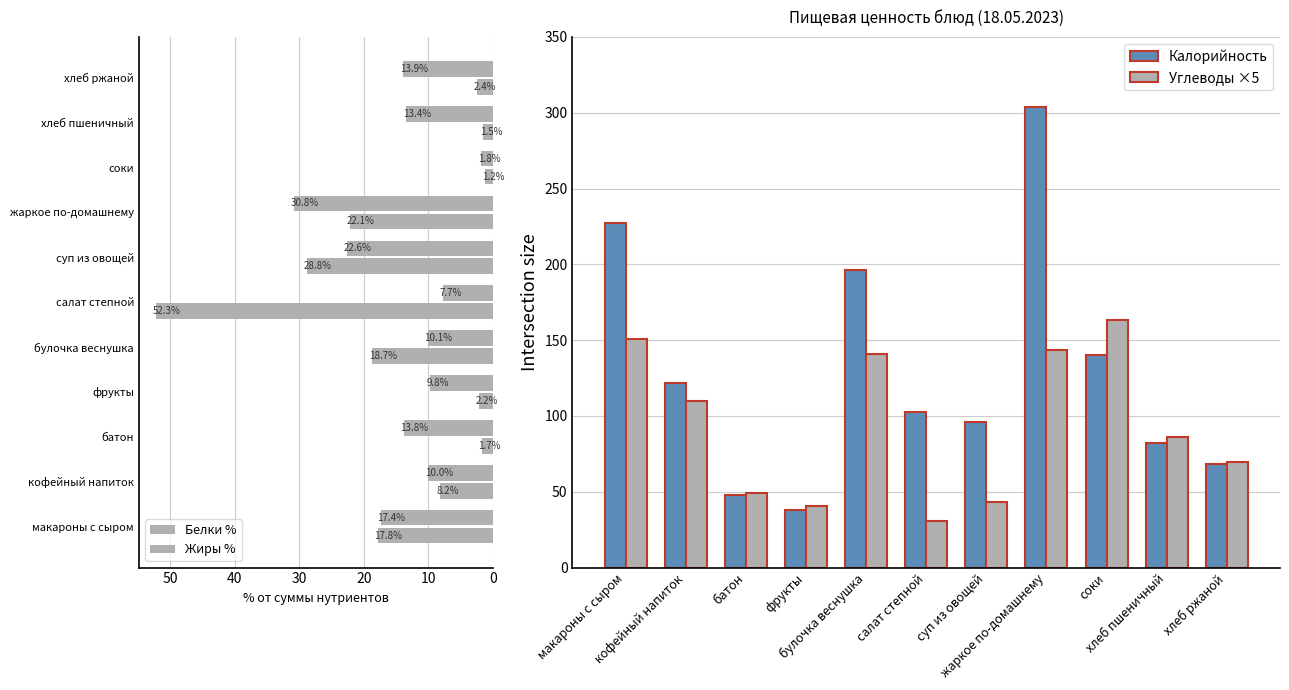

How many data points in Углеводы ×5 are above 86?

5